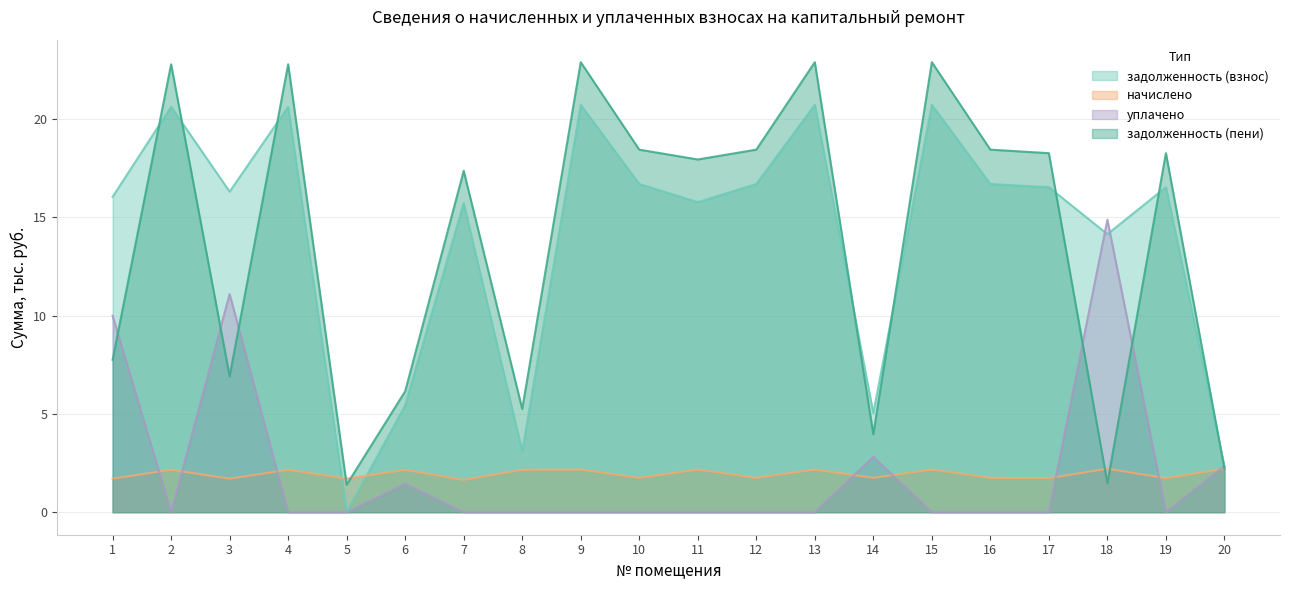

Is it true that задолженность (пени) equals 2.9 at 20?

False